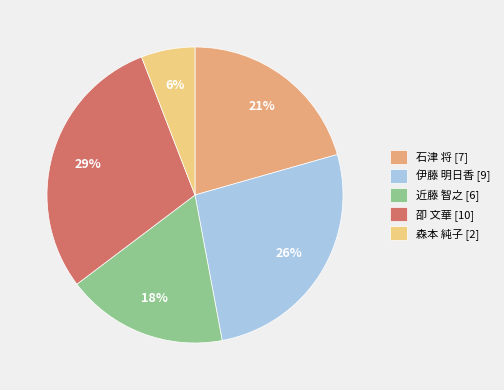

Count the number of slices in the pie.

5